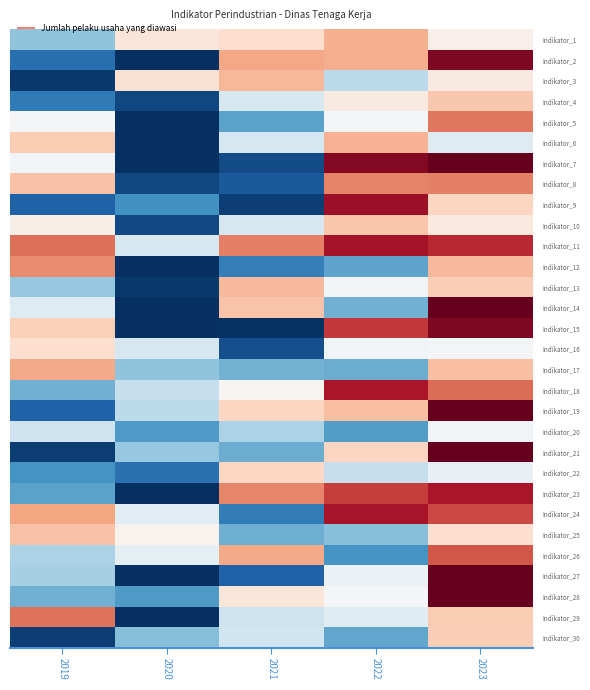

Count the number of categories in the chart.

5